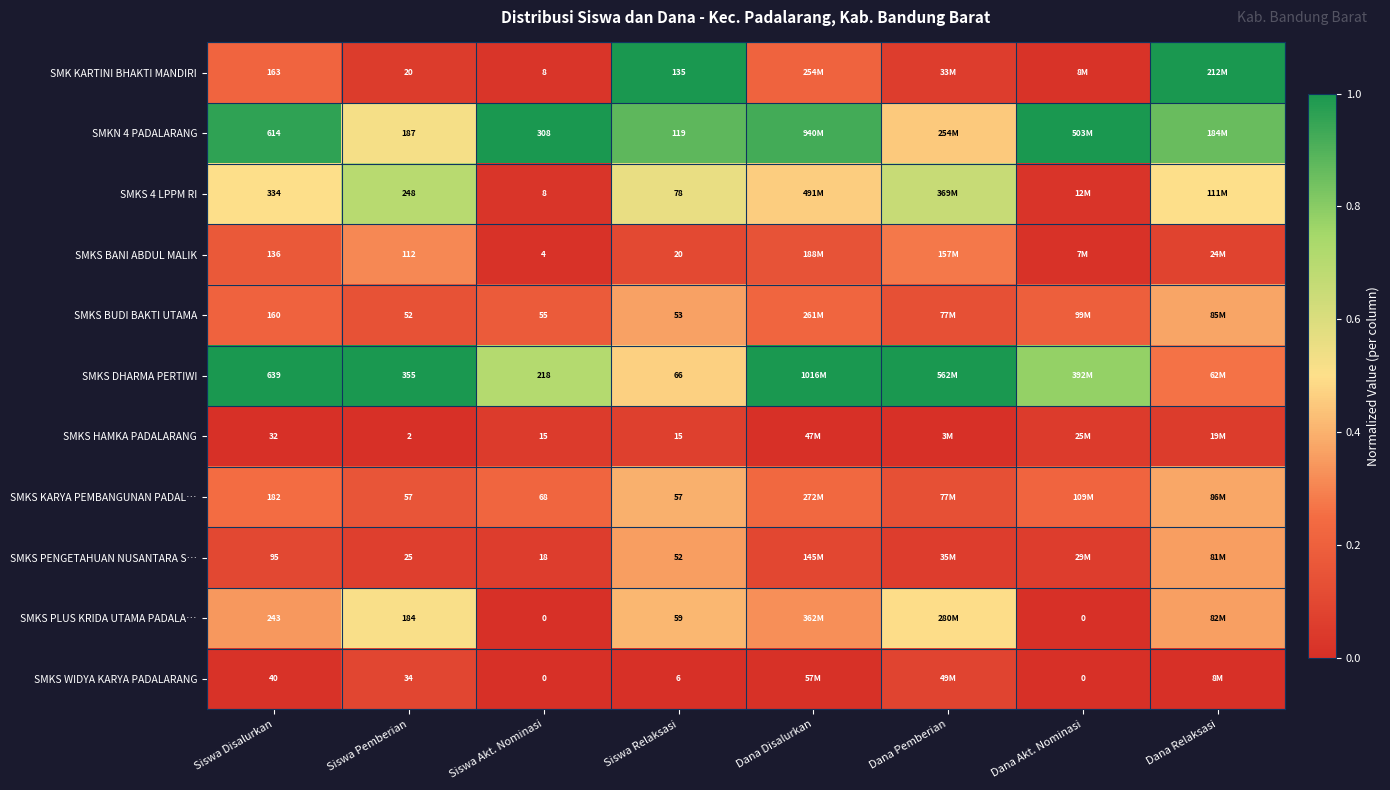

At how many categories does at least one series exceed 0?

8